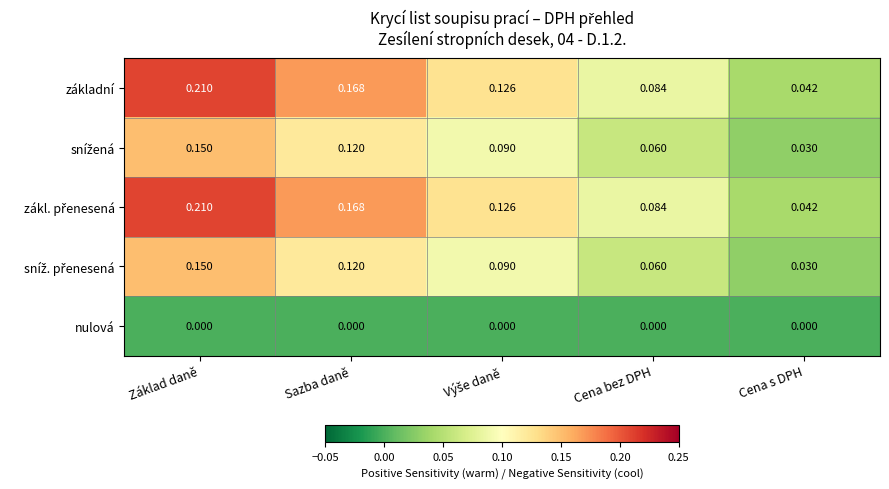

At which category is the sum across all series the highest?

Základ daně